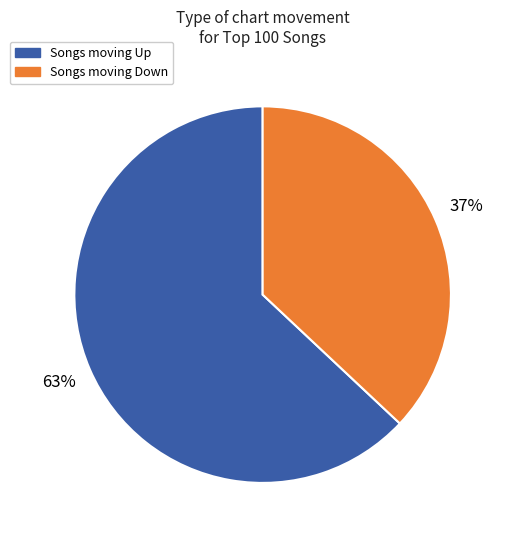

To the nearest percent, what is the average slice percentage?

50%